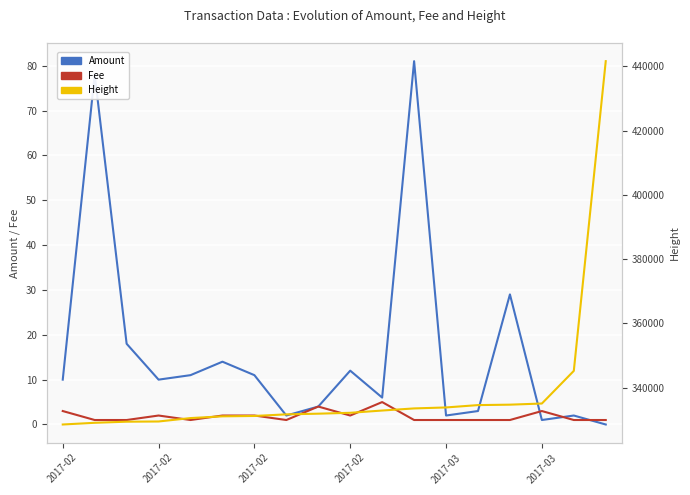

True or false: Fee and Amount cross at least once.

True